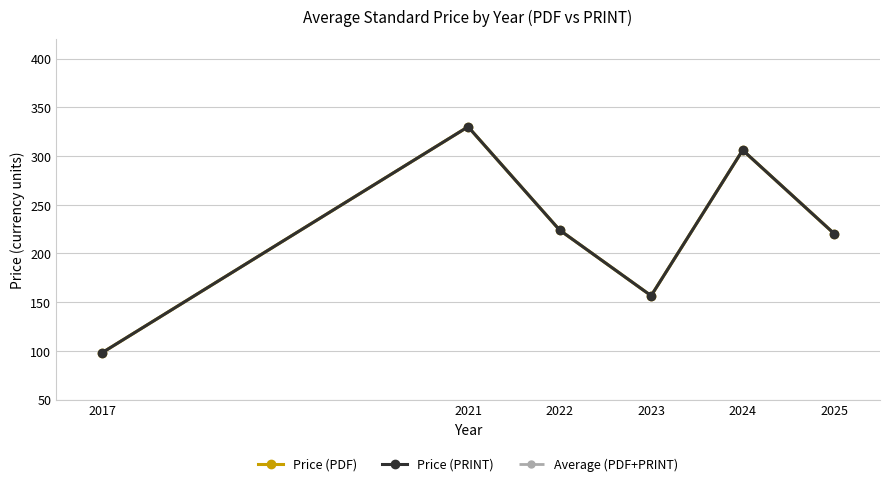

At which category does Price (PRINT) reach its first local peak?

2021